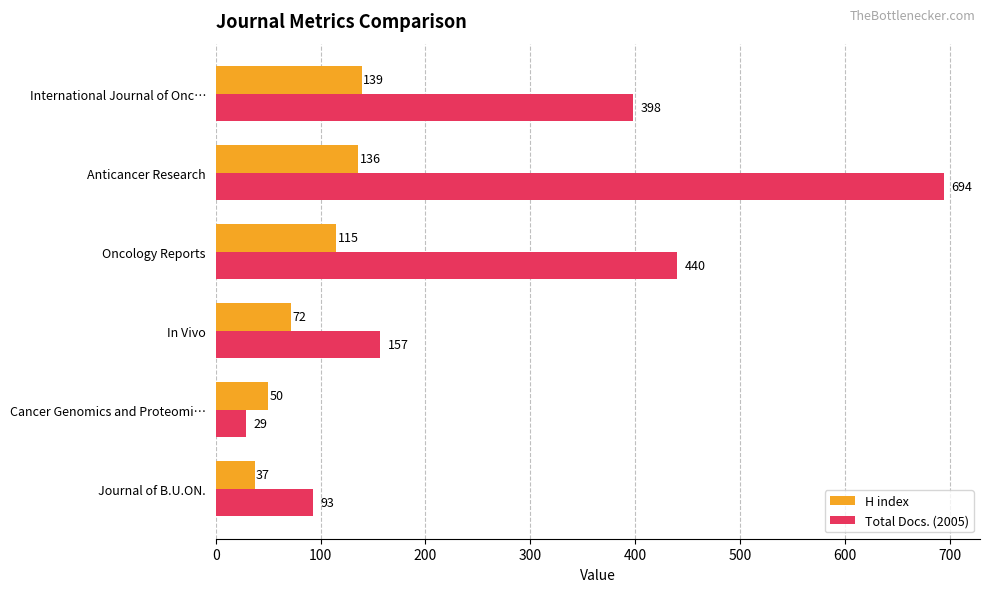

What value does the Total Docs. (2005) series have at Anticancer Research?

694